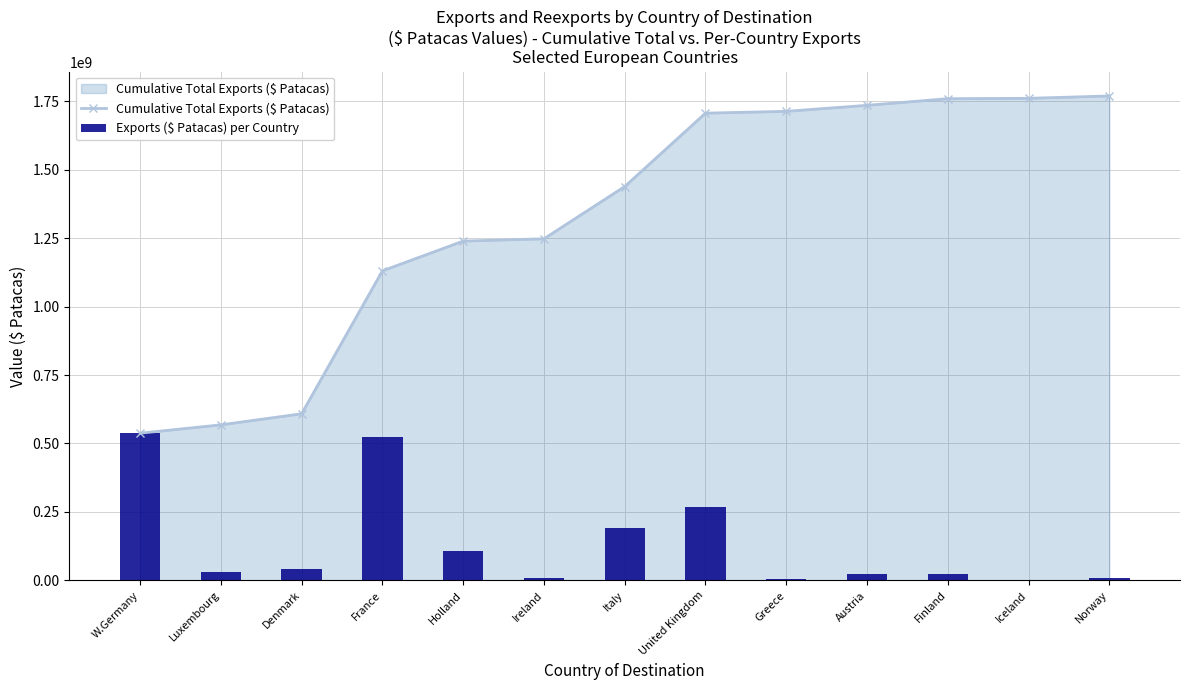

Is it true that Exports ($ Patacas) per Country equals 8651718 at Norway?

True